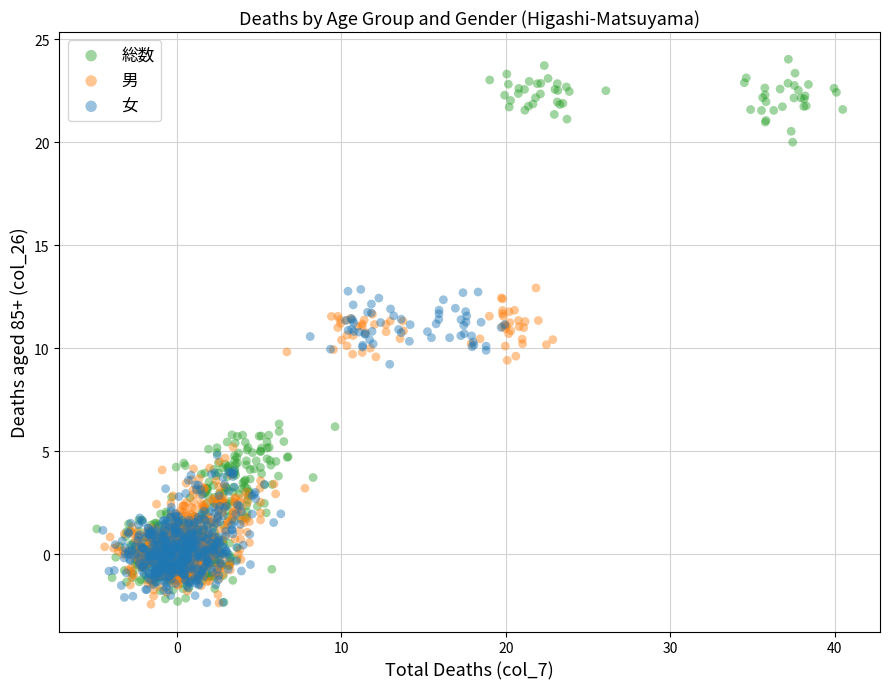

Which series contains the highest Y value?

総数